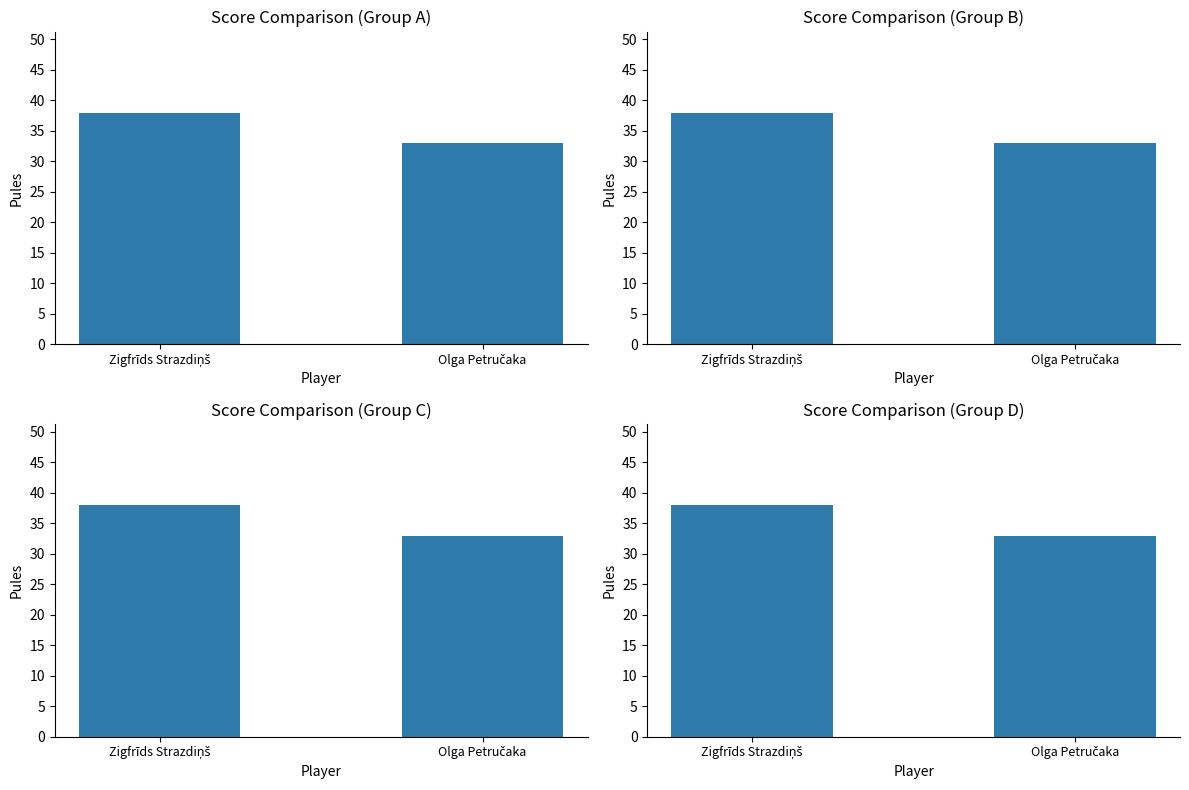

Reading left to right, extract all data points from this chart.

Zigfrīds Strazdiņš=38	Olga Petručaka=33